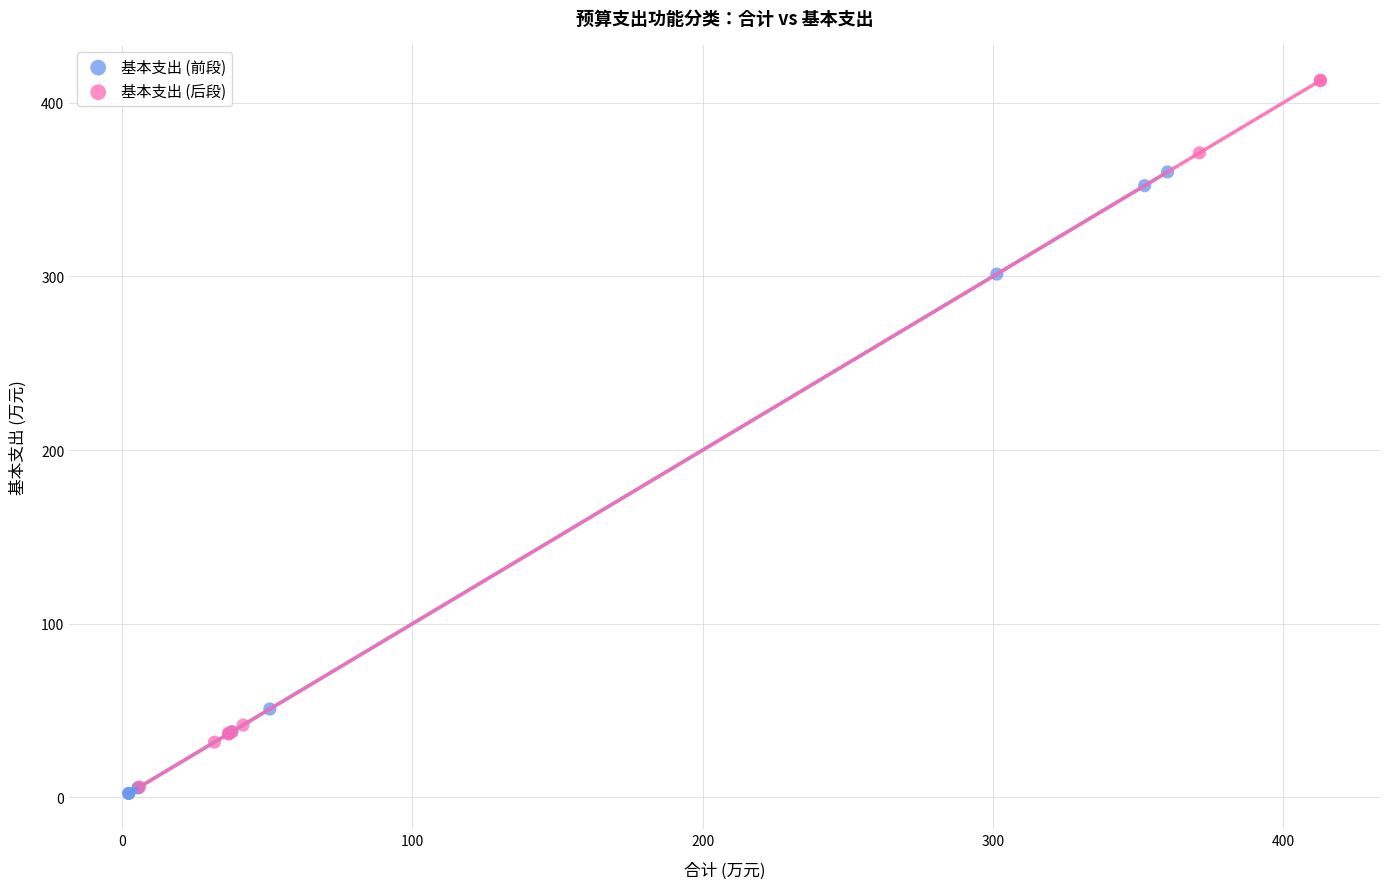

Which series contains the highest Y value?

基本支出 (后段)